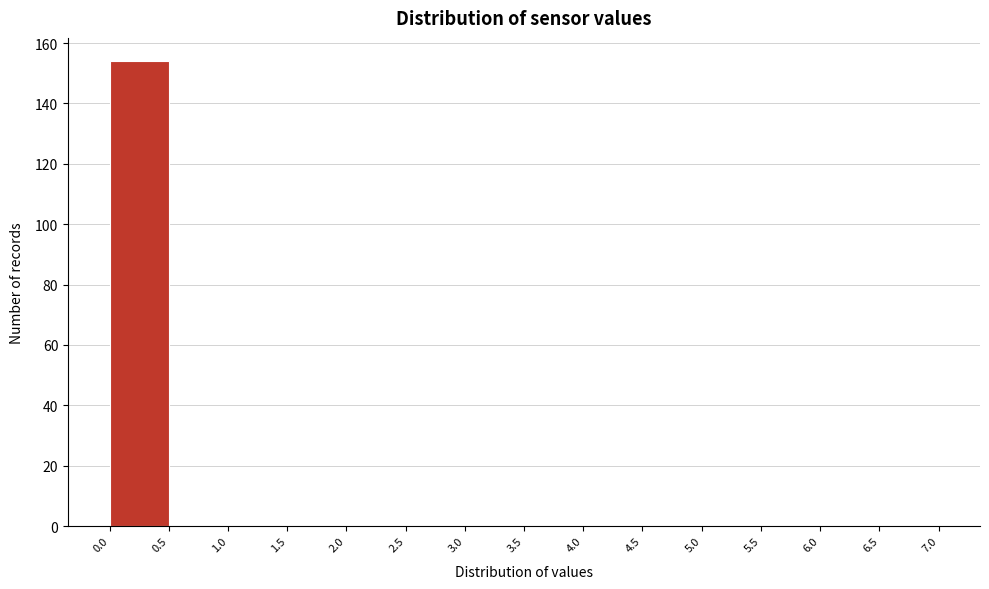

What is the height of the bar covering 0.0 to 0.5 on the x-axis? The values are not printed on the chart, so give them approximately, as read against the axis.

154